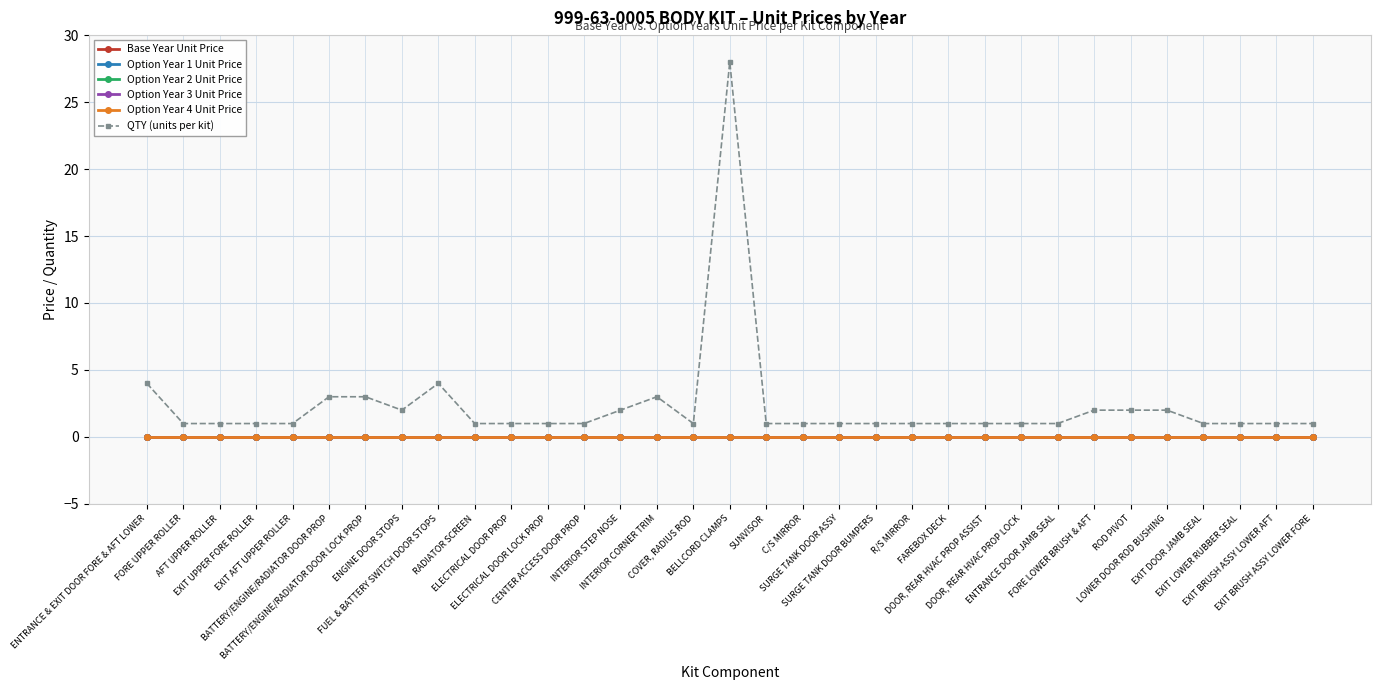

True or false: Option Year 3 Unit Price has more than 0 points higher than both neighbors.

False